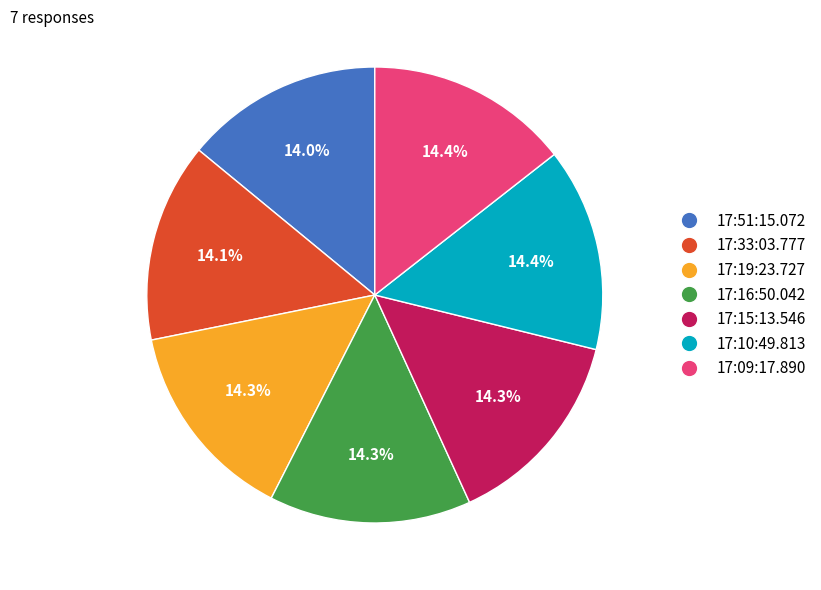

Is there any slice that represents more than half of the pie?

No